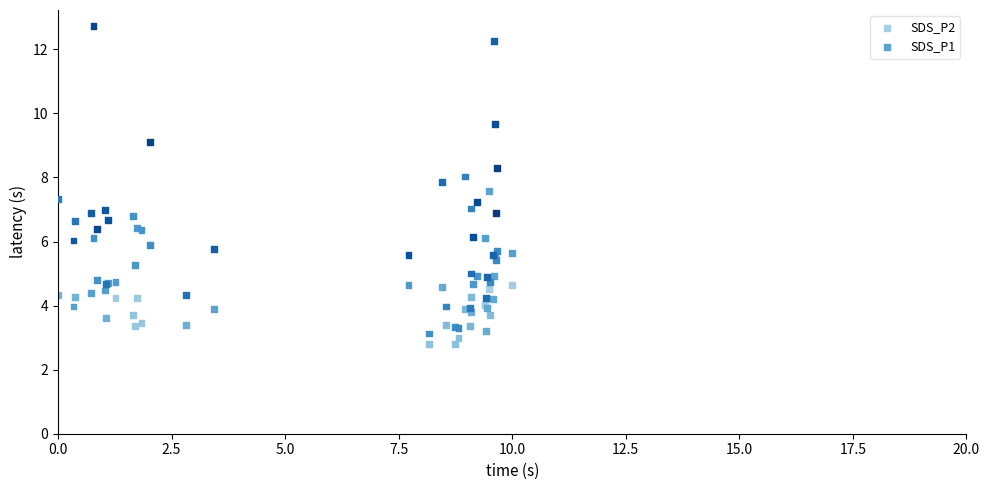

Which series has the widest spread of Y values?

SDS_P1